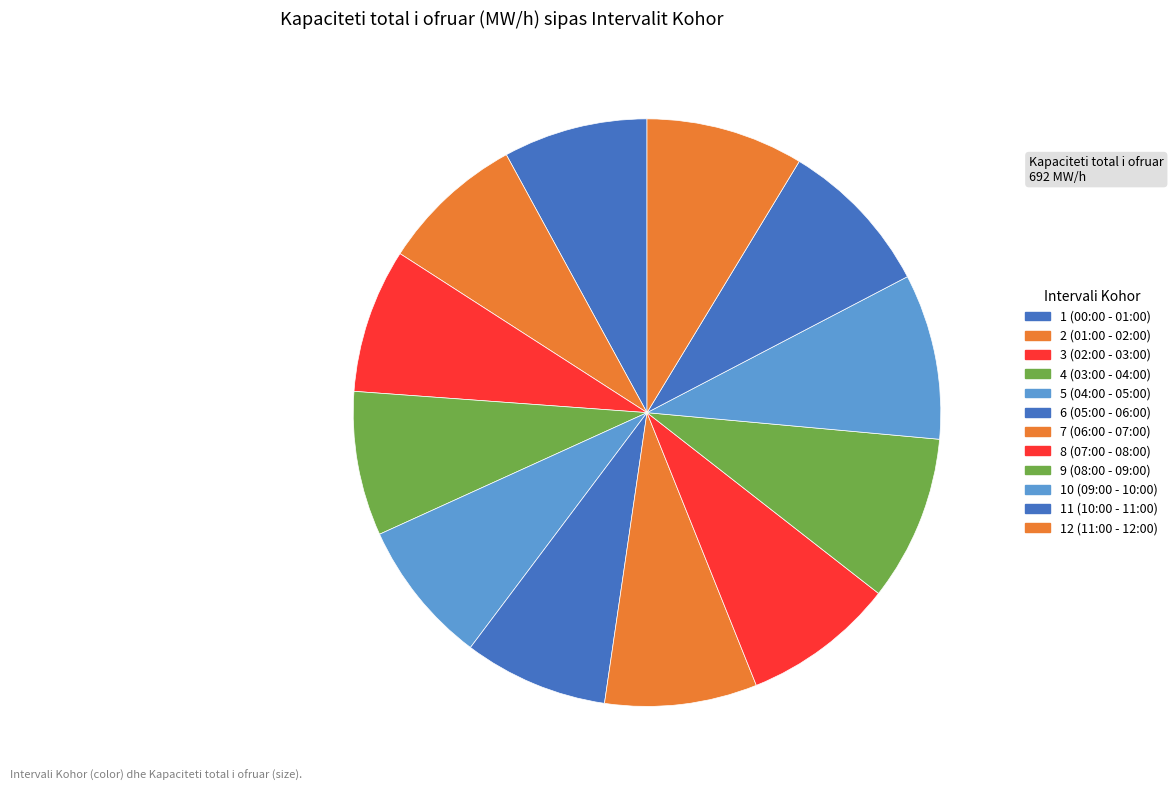

To the nearest percent, what portion does 3 (02:00 - 03:00) represent?

8%